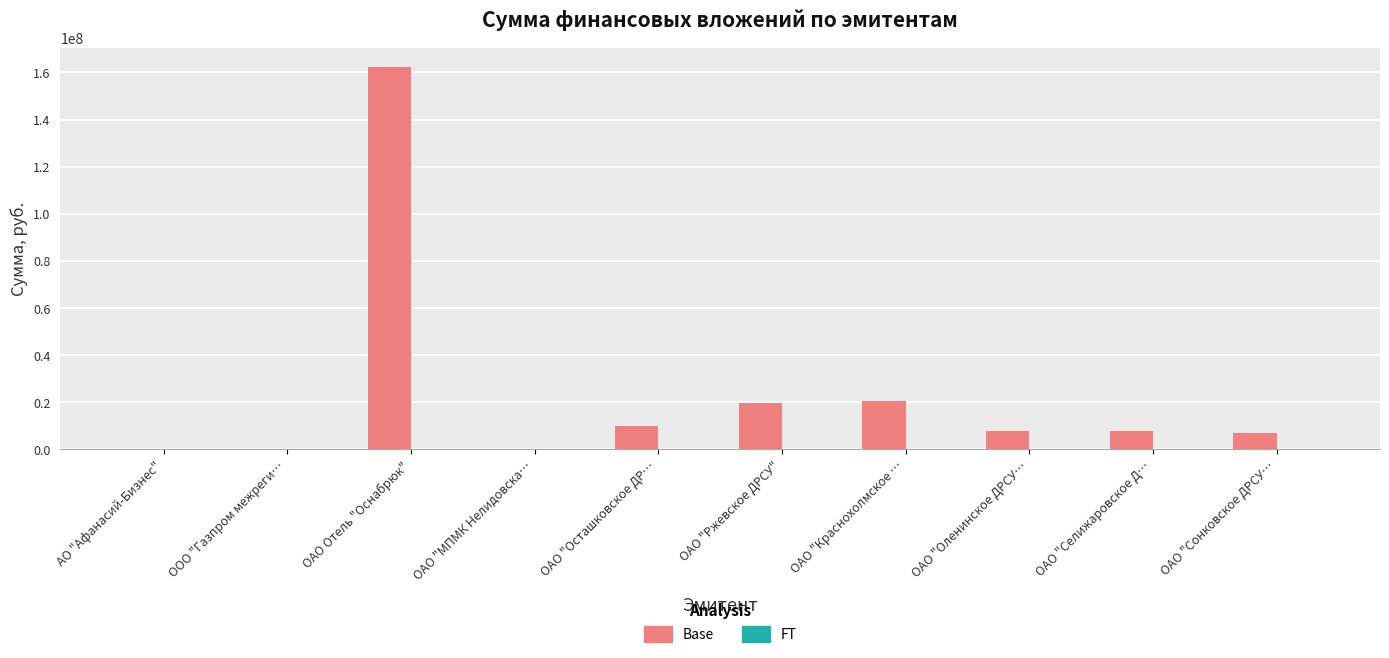

Are the bars horizontal?

No